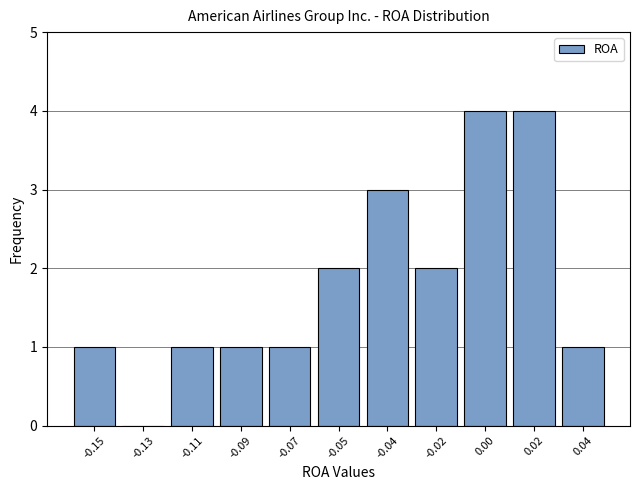

Reading left to right, what are all the values shown in this chart?

-0.15=1	-0.13=0	-0.11=1	-0.09=1	-0.07=1	-0.05=2	-0.04=3	-0.02=2	0.00=4	0.02=4	0.04=1